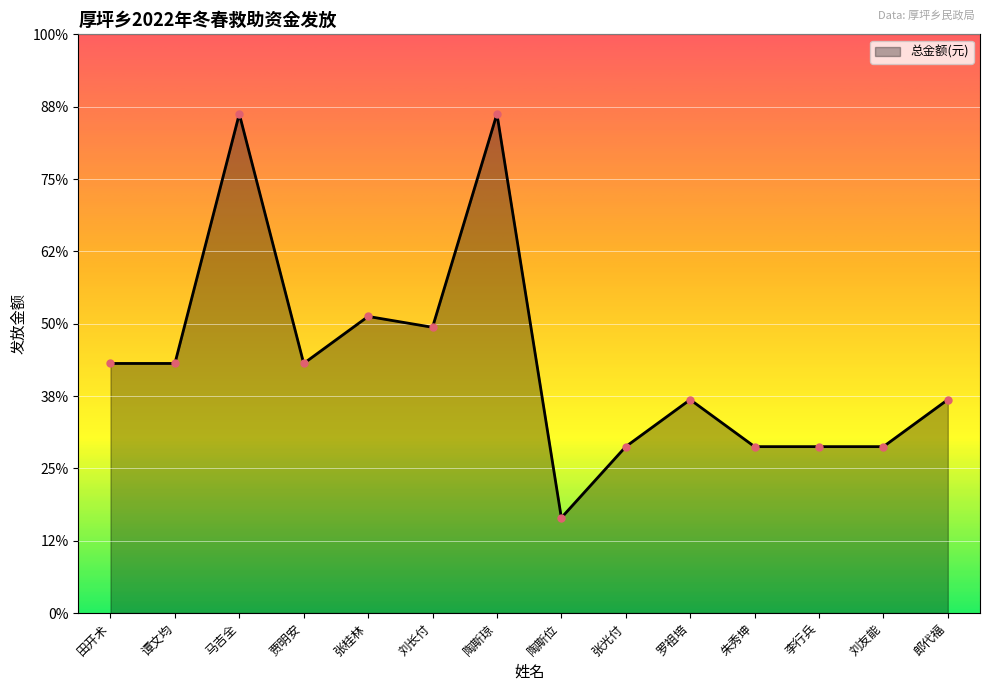

What is the smallest value displayed?

395